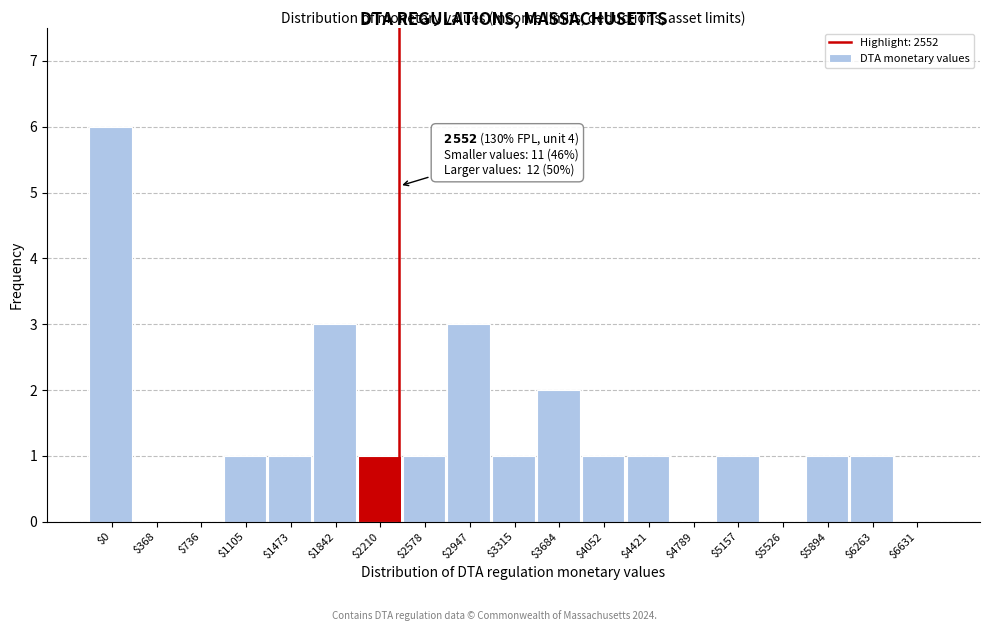

The value at $2947 is 3. True or false?

True